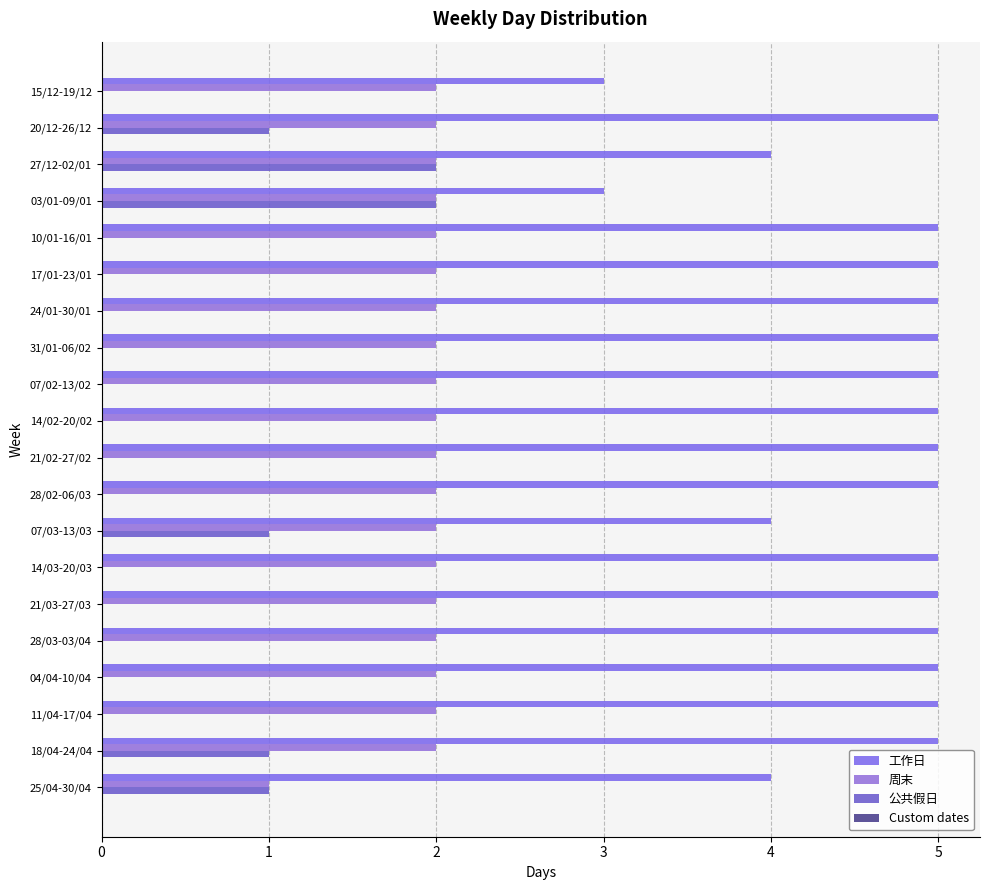

How many categories are shown in the chart?

20